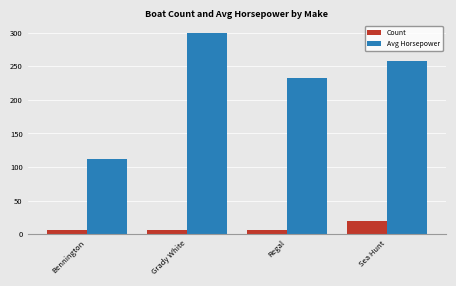

True or false: Avg Horsepower has a value of 300 at Grady White.

True